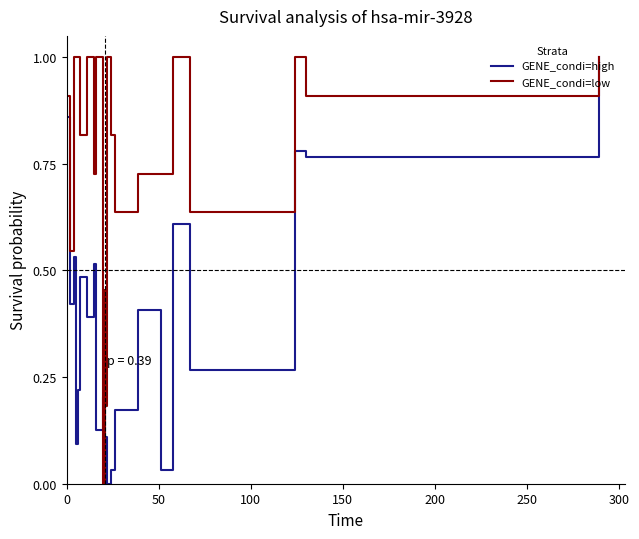

After their last crossing, which series has the higher values: GENE_condi=high or GENE_condi=low?

GENE_condi=low